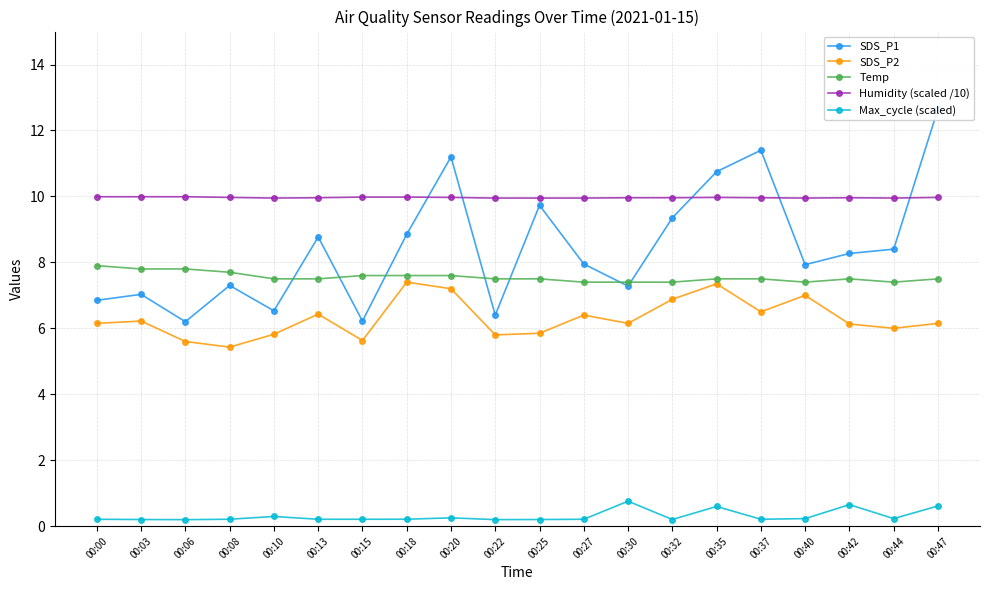

True or false: SDS_P2 has a value of 2.1 at 00:37.

False